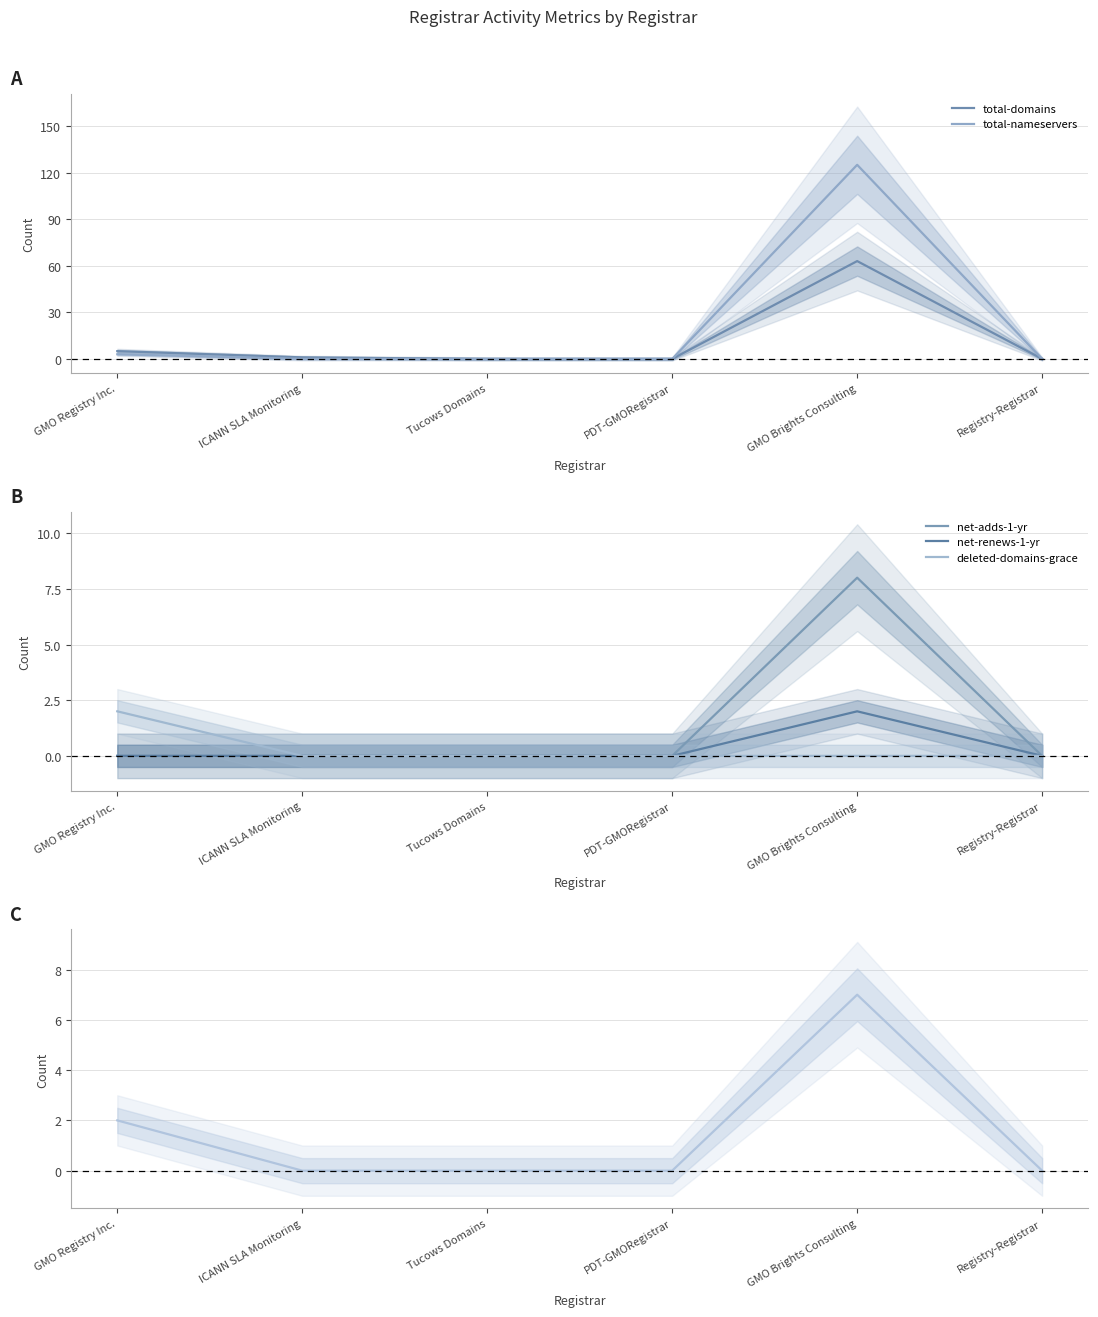

Is this an area chart (filled region under the line)?

No